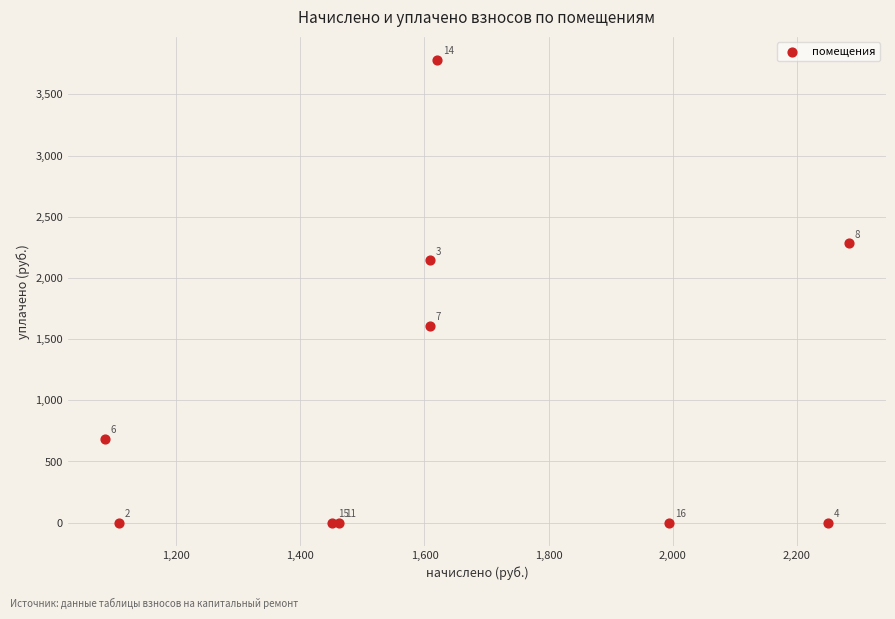

What Y value in the scatter plot is closest to 1890?

2145.2